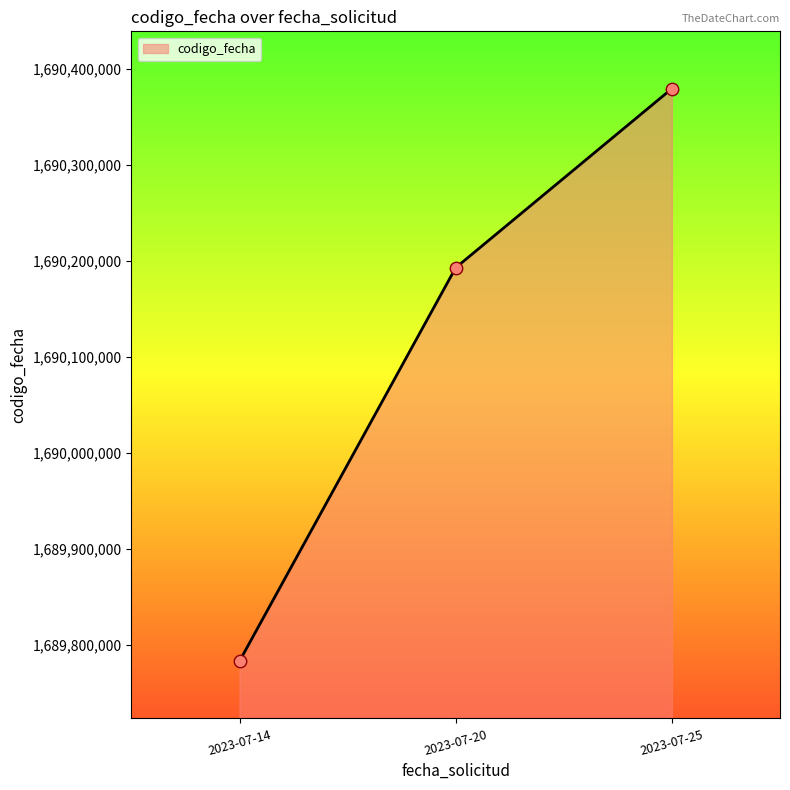

What is the change in value from 2023-07-25 11:25:12 to 2023-07-14 11:29:10?

-596431